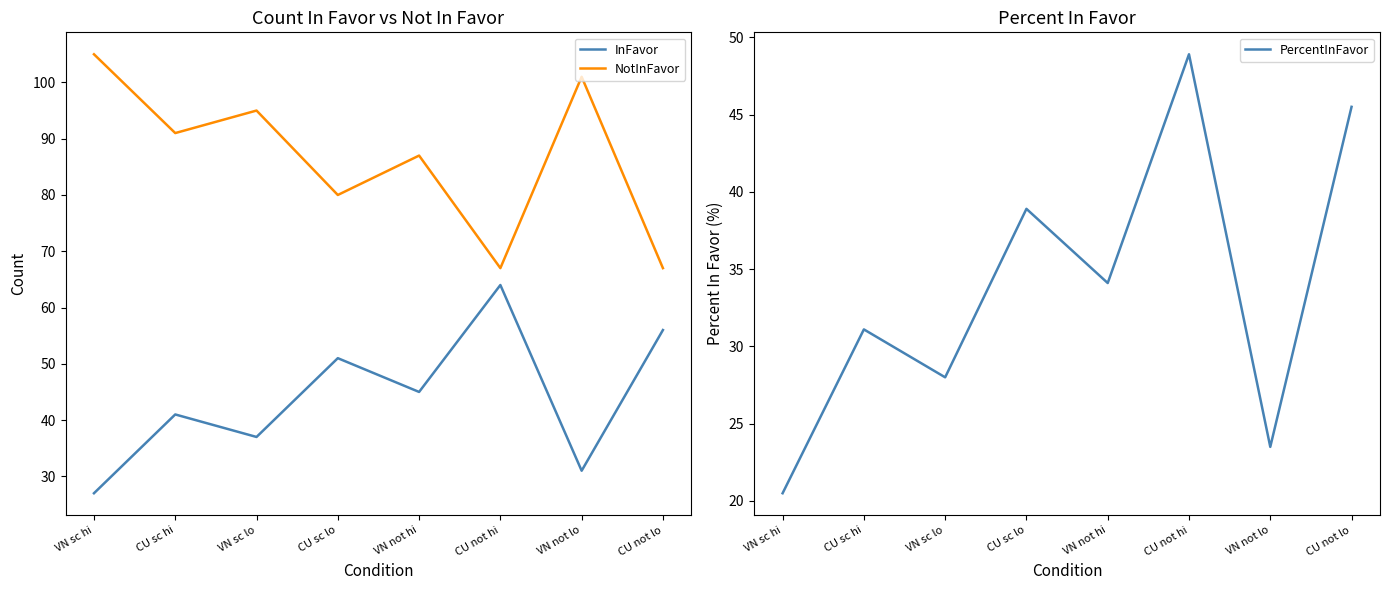

What is the highest value of the InFavor series?

64